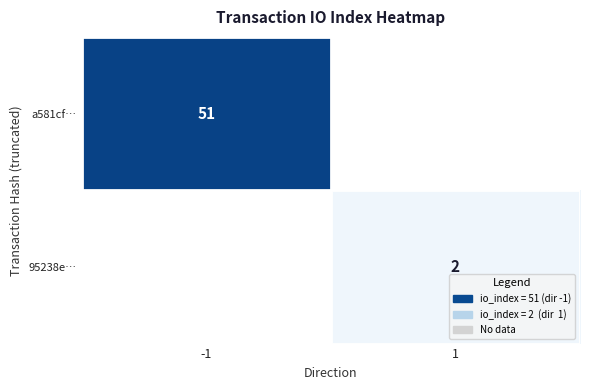

Is it true that a581cf… equals 69 at -1?

False